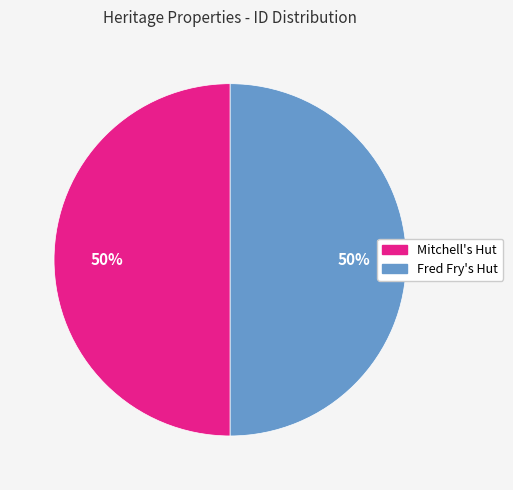

Do Mitchell's Hut and Fred Fry's Hut together represent more than half of the pie?

Yes